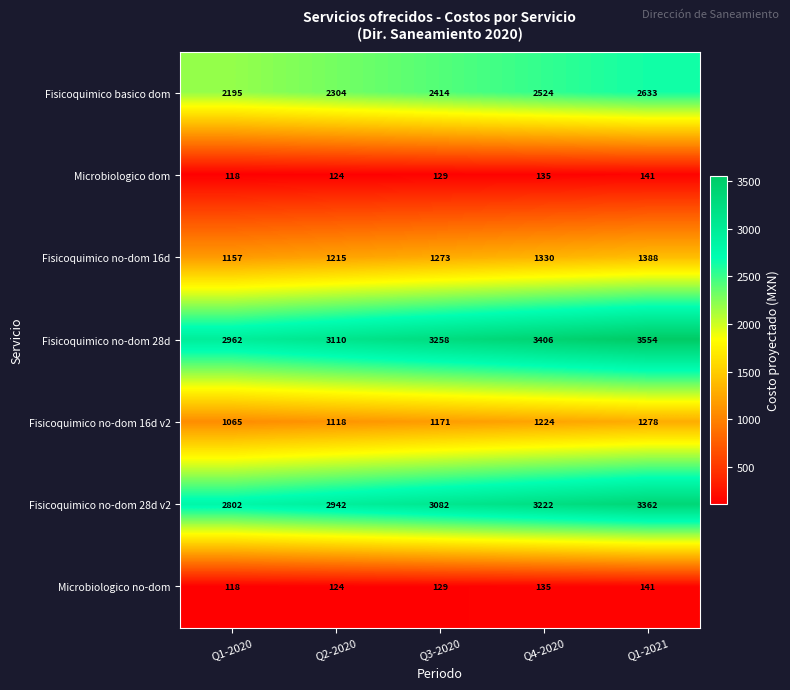

List the labels in order of Fisicoquimico no-dom 16d v2 value, smallest first.

Q1-2020, Q2-2020, Q3-2020, Q4-2020, Q1-2021